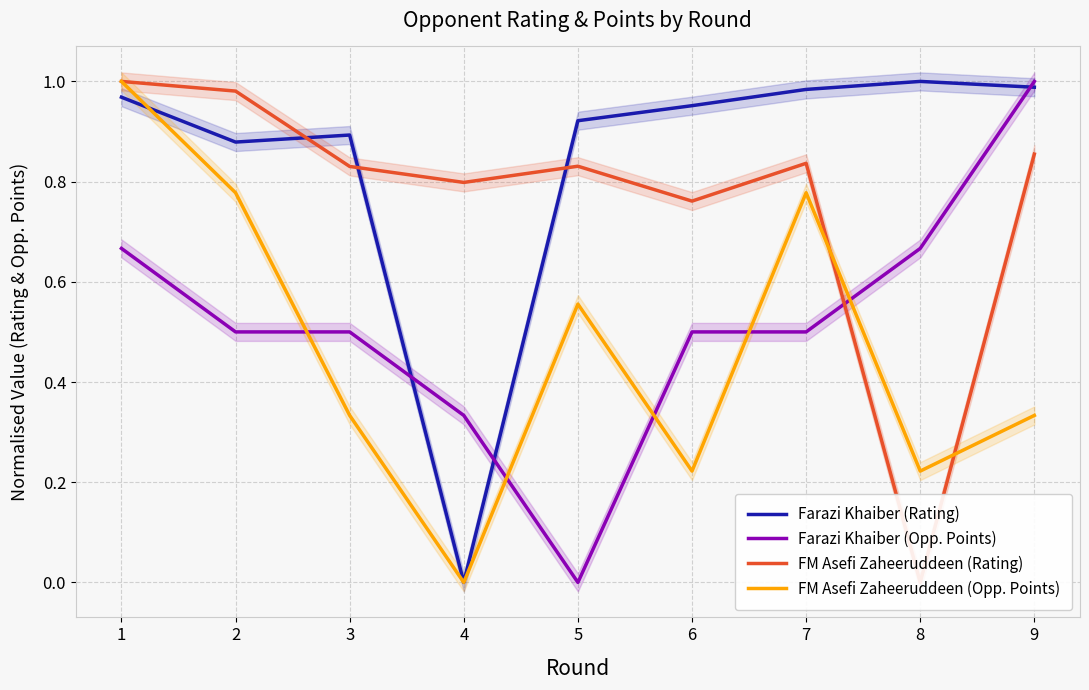

Rank the series at 1 from lowest to highest value.

Farazi Khaiber (Opp. Points), Farazi Khaiber (Rating), FM Asefi Zaheeruddeen (Rating), FM Asefi Zaheeruddeen (Opp. Points)